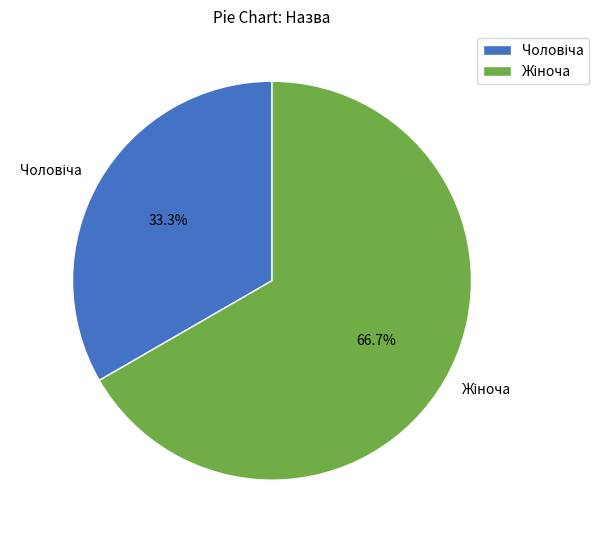

Is there a majority slice in this chart?

Yes